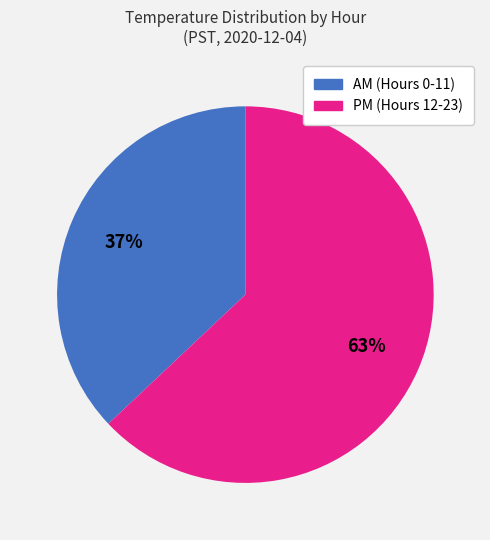

Count the number of slices in the pie.

2